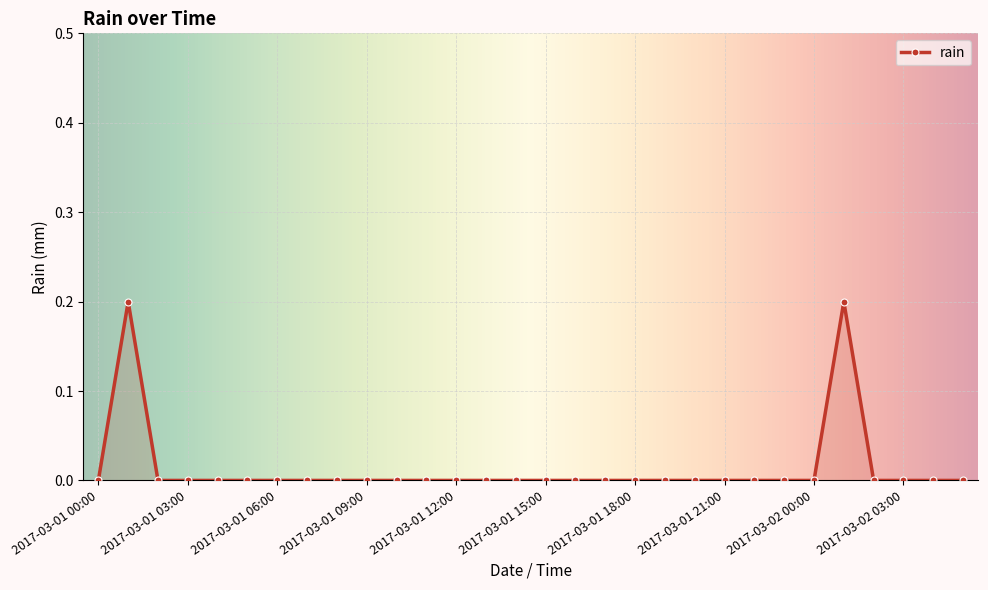

What is the sum of all values?

0.4